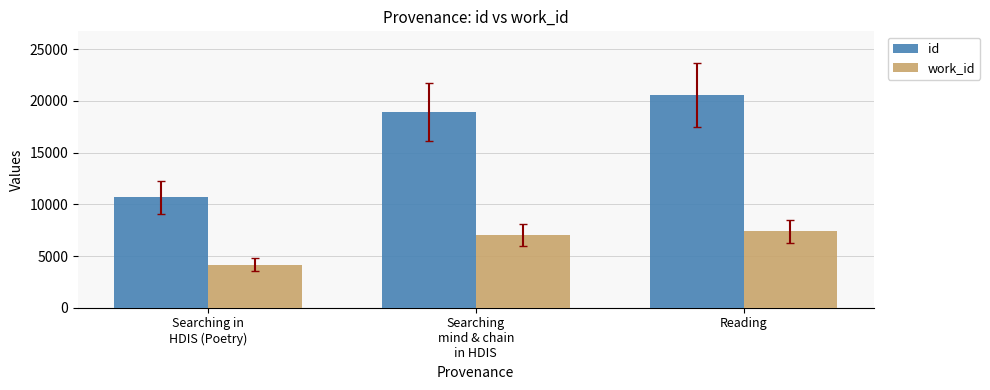

What is the sum of the work_id values at Searching in
HDIS (Poetry) and Searching
mind & chain
in HDIS?

11172